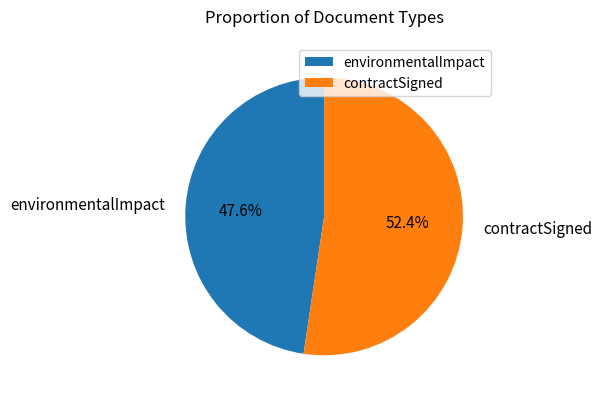

Is environmentalImpact the majority of the pie?

No